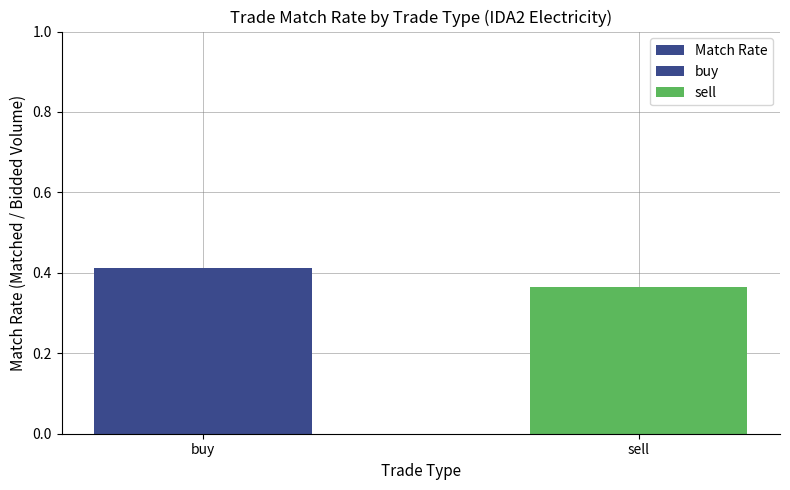

What is the sum of all values?

0.8